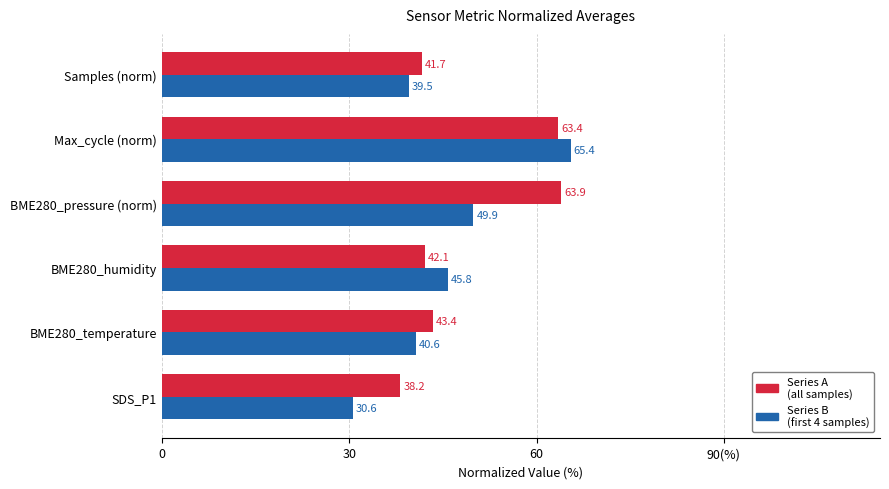

List the series in order of their peak value, highest first.

Series B (first 4 samples), Series A (all samples)